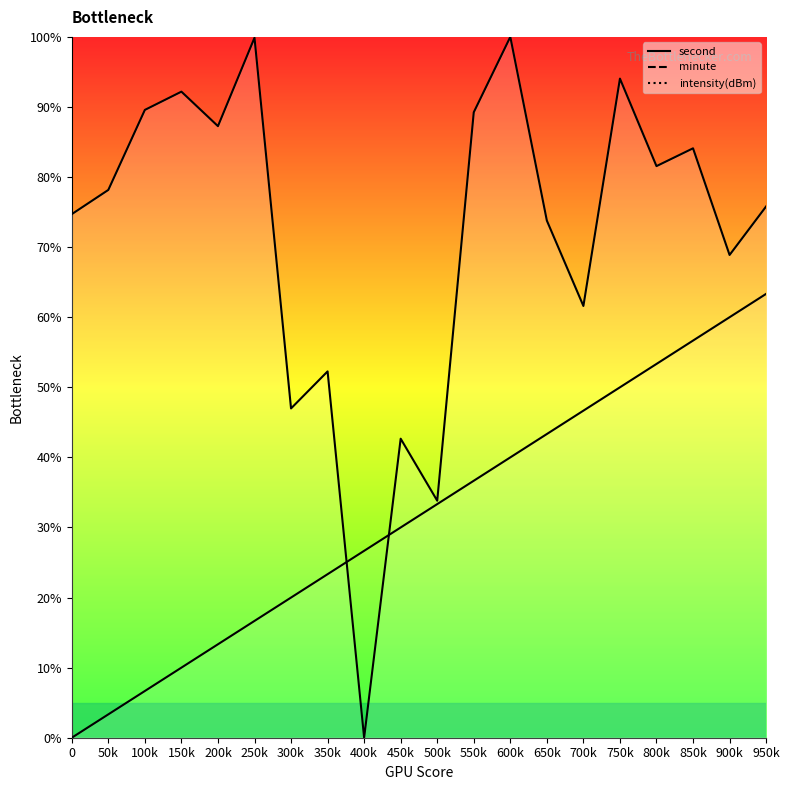

At which category is the sum across all series the highest?

750k